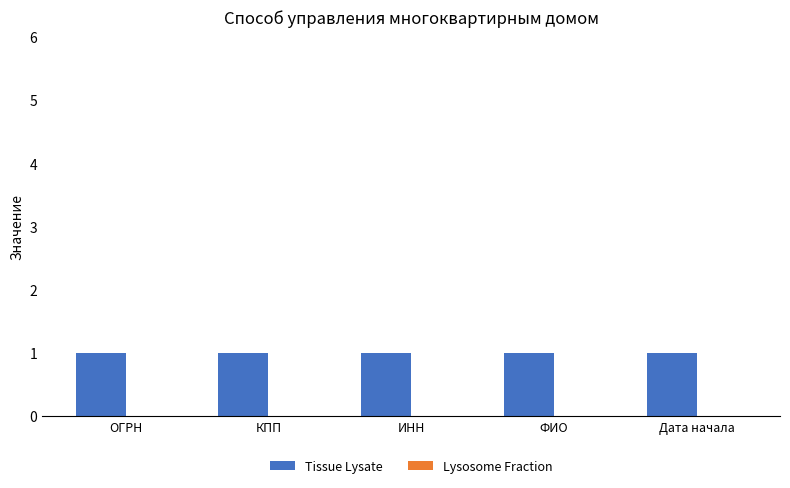

What is the spread (max minus min) of values at ОГРН?

1